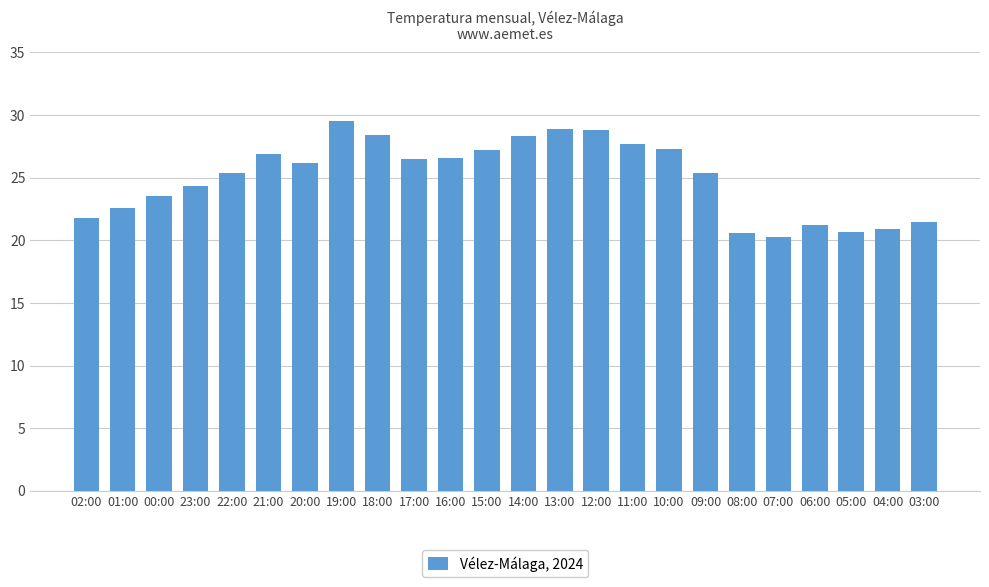

What is the difference between the values at 09:00 and 10:00?

1.9